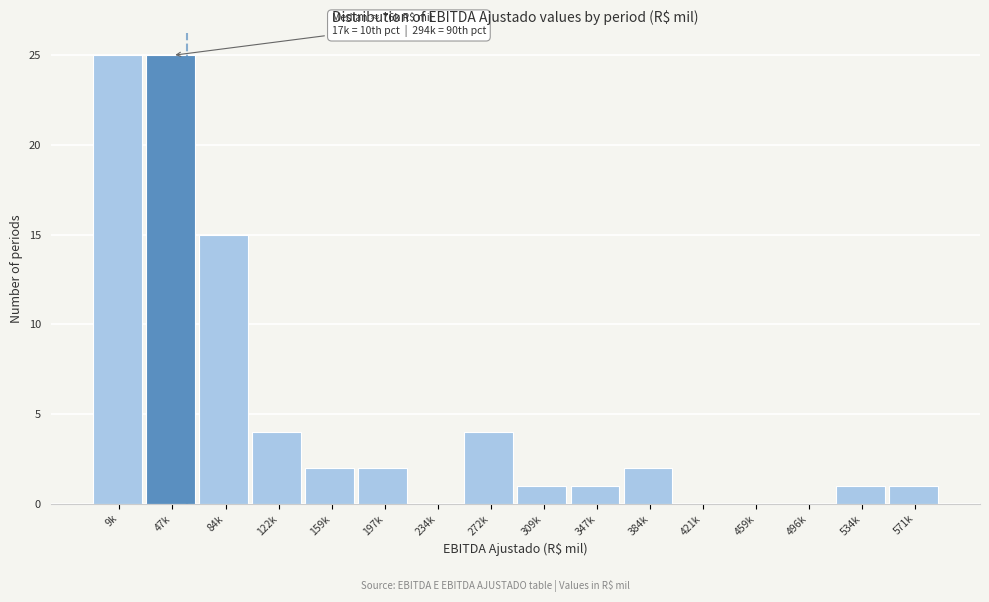

Reading right to left, what are all the values shown in this chart?

571k=1	534k=1	496k=0	459k=0	421k=0	384k=2	347k=1	309k=1	272k=4	234k=0	197k=2	159k=2	122k=4	84k=15	47k=25	9k=25